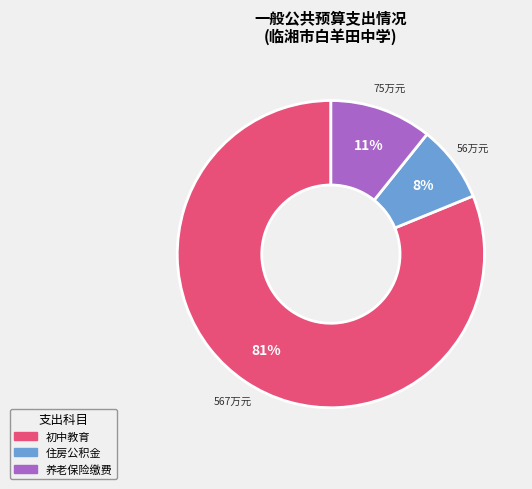

To the nearest percent, what is the difference between the largest and smallest slice percentages?

73%